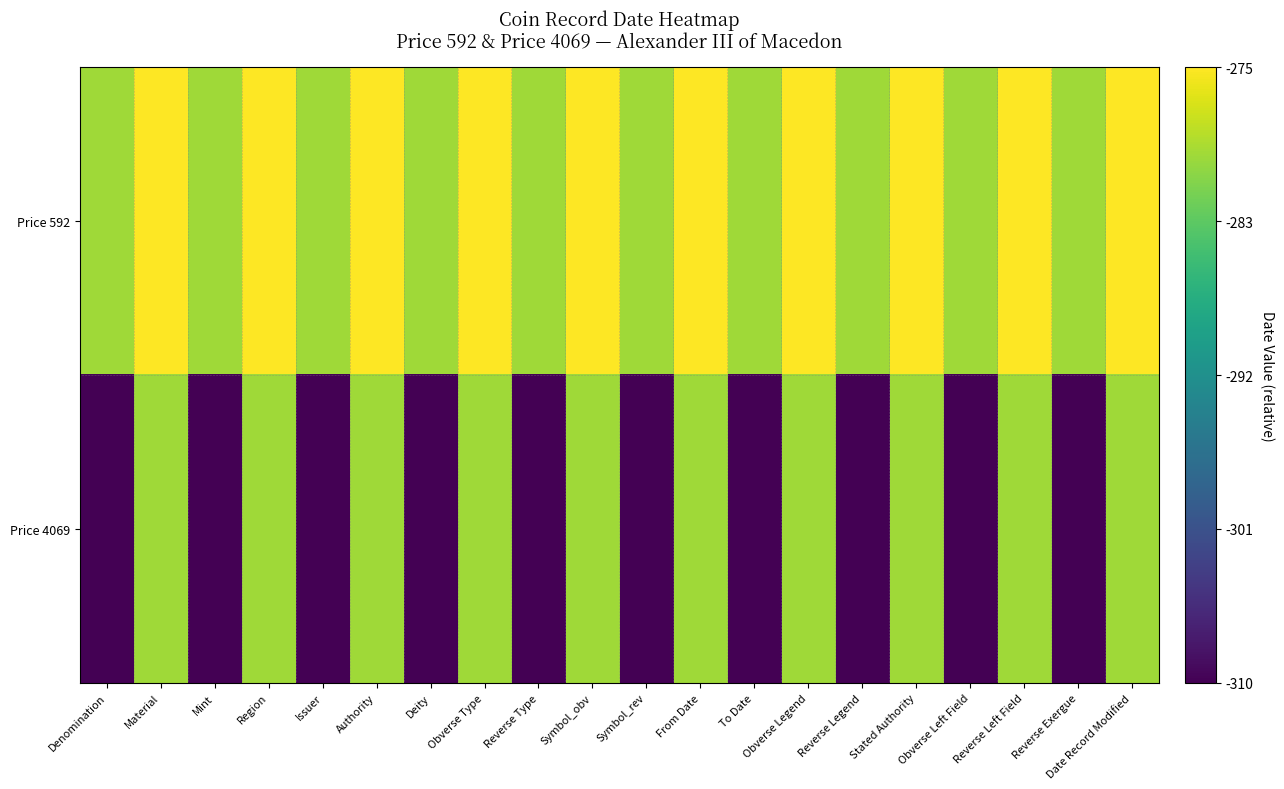

What is the greatest value displayed?

35